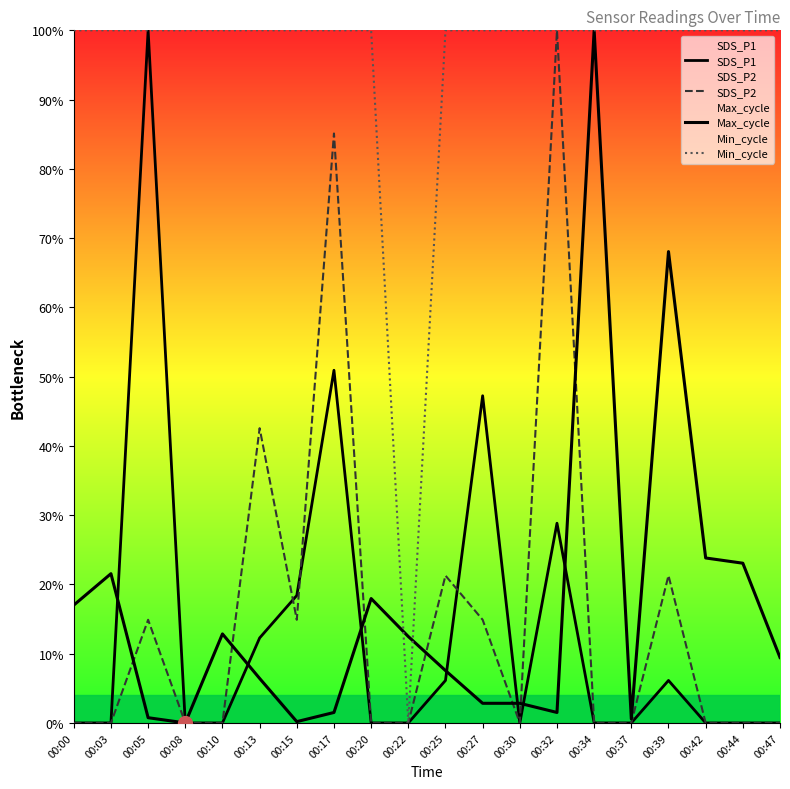

How many positive values does the SDS_P1 series have?

8